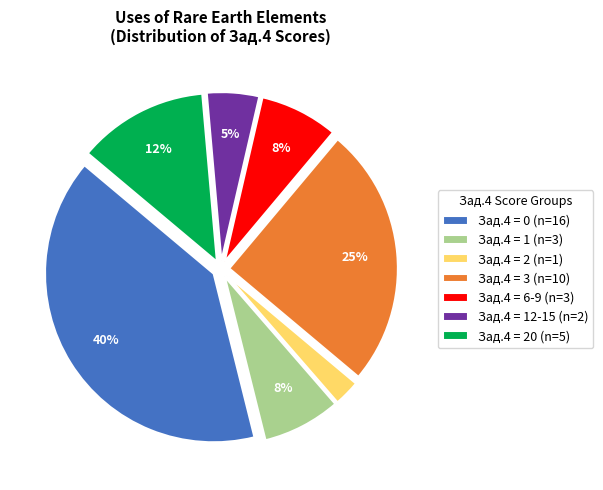

Combined, do Зад.4 = 12-15 (n=2) and Зад.4 = 6-9 (n=3) account for over 50%?

No